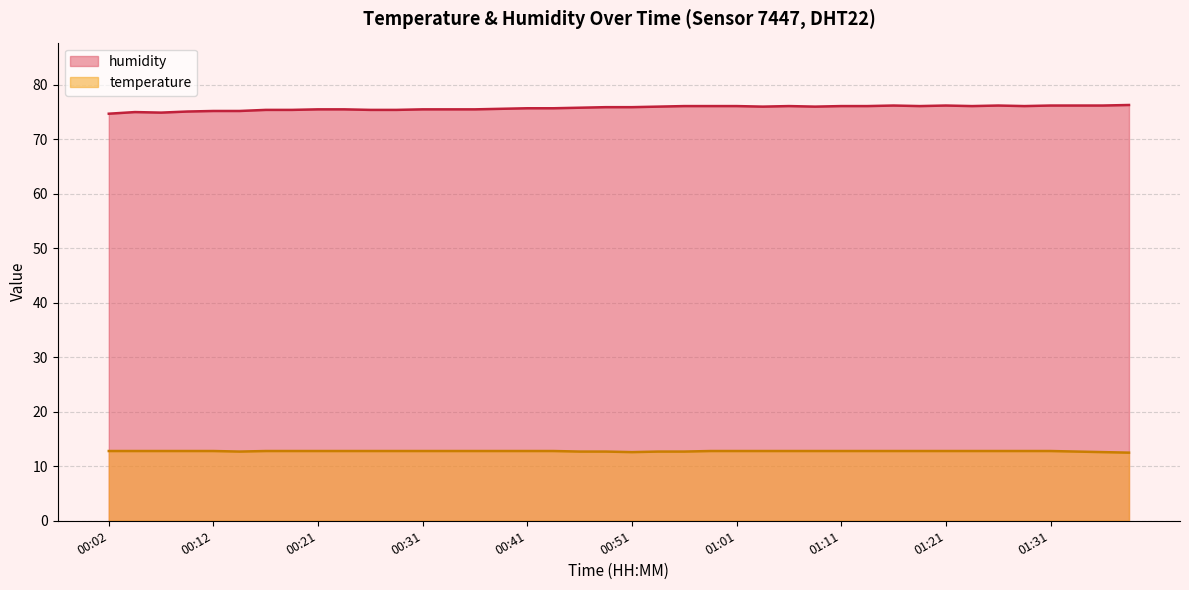

Reading left to right, transcribe all the data shown in this chart.

temperature: 12.8	12.8	12.8	12.8	12.8	12.7	12.8	12.8	12.8	12.8	12.8	12.8	12.8	12.8	12.8	12.8	12.8	12.8	12.7	12.7	12.6	12.7	12.7	12.8	12.8	12.8	12.8	12.8	12.8	12.8	12.8	12.8	12.8	12.8	12.8	12.8	12.8	12.7	12.6	12.5
humidity: 74.7	75.0	74.9	75.1	75.2	75.2	75.4	75.4	75.5	75.5	75.4	75.4	75.5	75.5	75.5	75.6	75.7	75.7	75.8	75.9	75.9	76.0	76.1	76.1	76.1	76.0	76.1	76.0	76.1	76.1	76.2	76.1	76.2	76.1	76.2	76.1	76.2	76.2	76.2	76.3